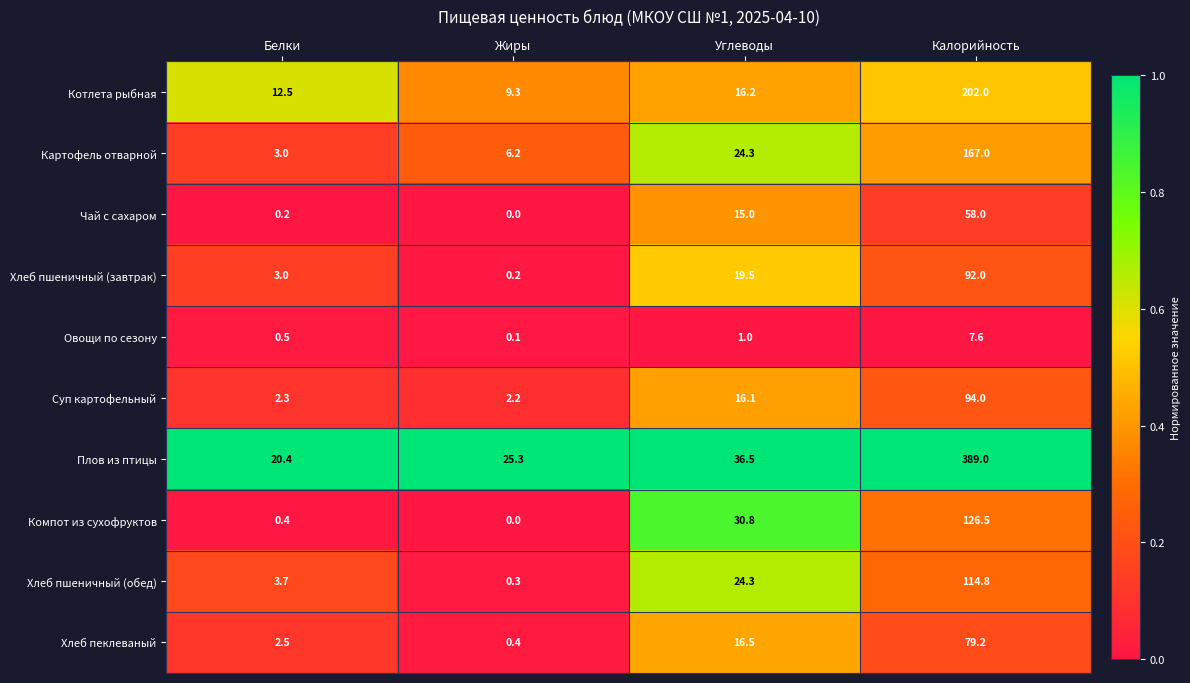

At which label does Котлета рыбная first exceed 16?

Углеводы